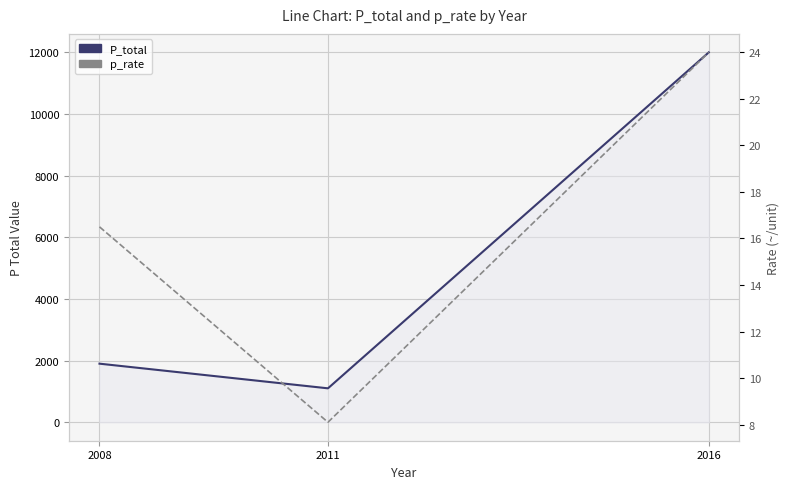

Count the number of data series in this chart.

2